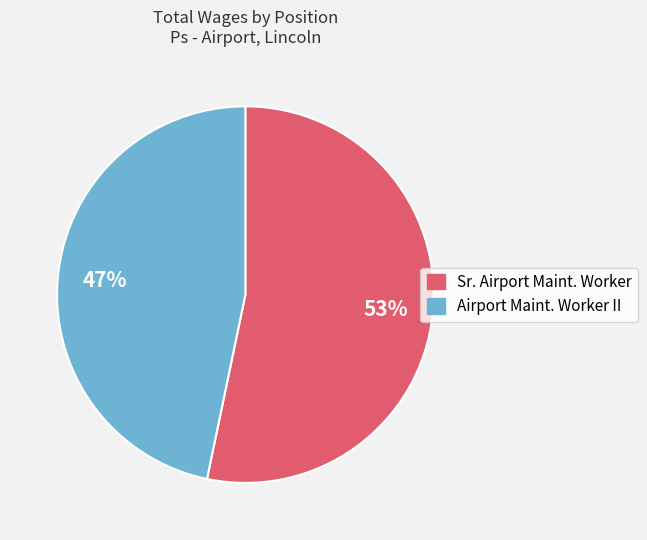

Is there a majority slice in this chart?

Yes